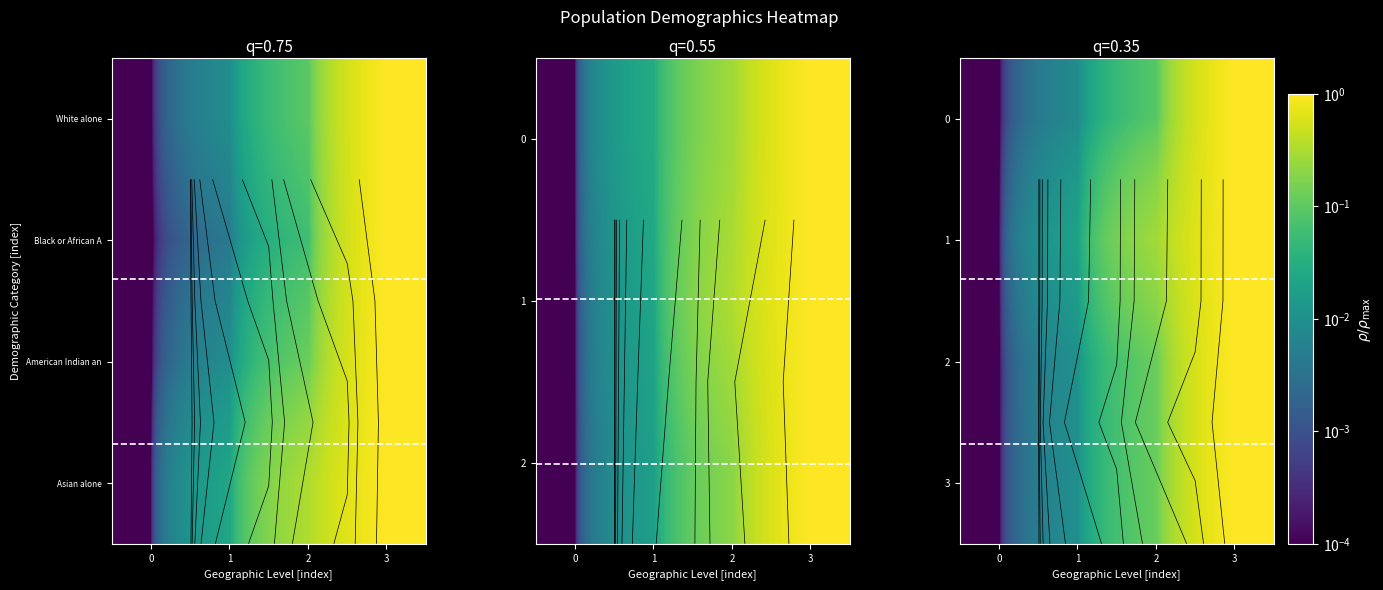

What is the approximate value of 0 at 2?

0.1